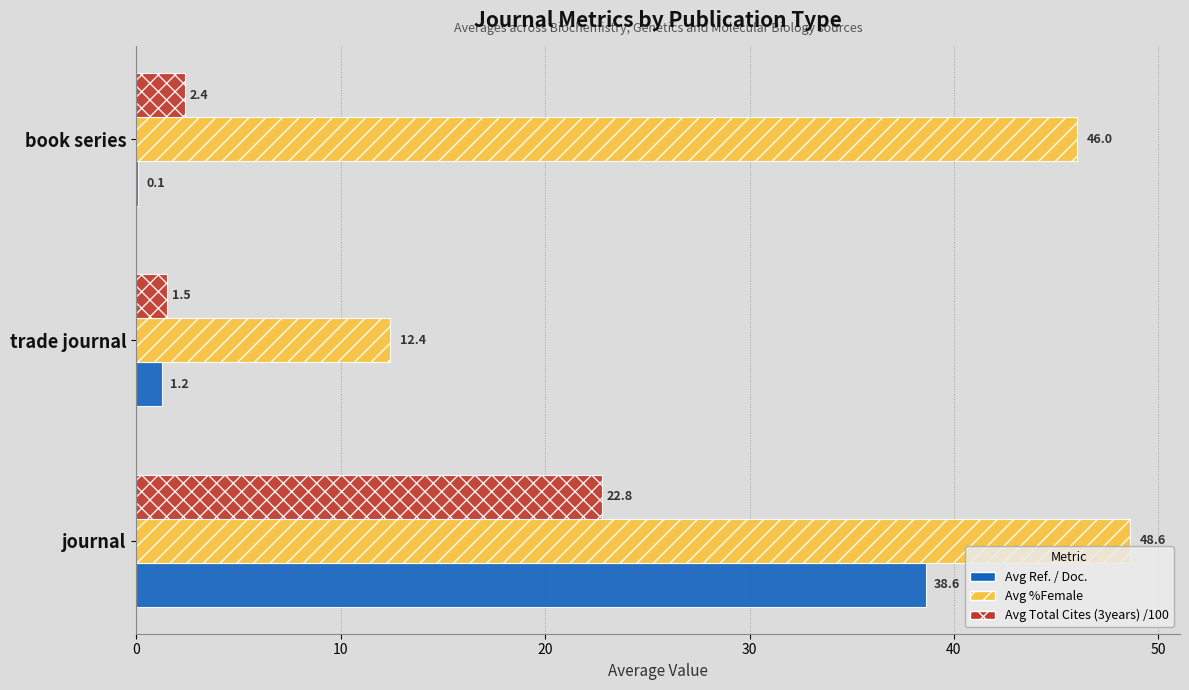

What are all the series names shown in the legend?

Avg Ref. / Doc., Avg %Female, Avg Total Cites (3years) /100